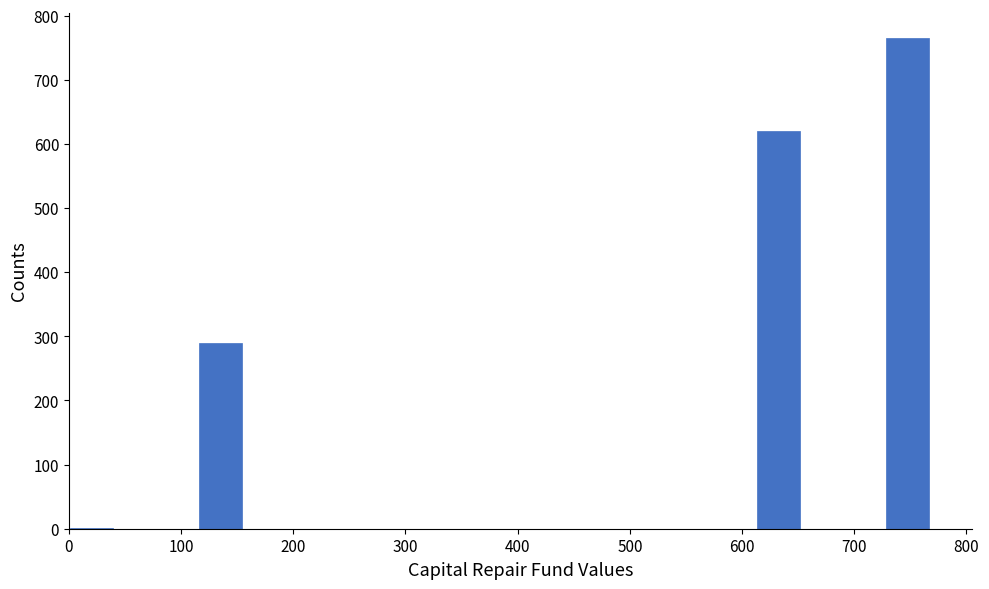

Around what value on the x-axis is the tallest bar? Give the approximate position of its centre, as read against the axis.

750